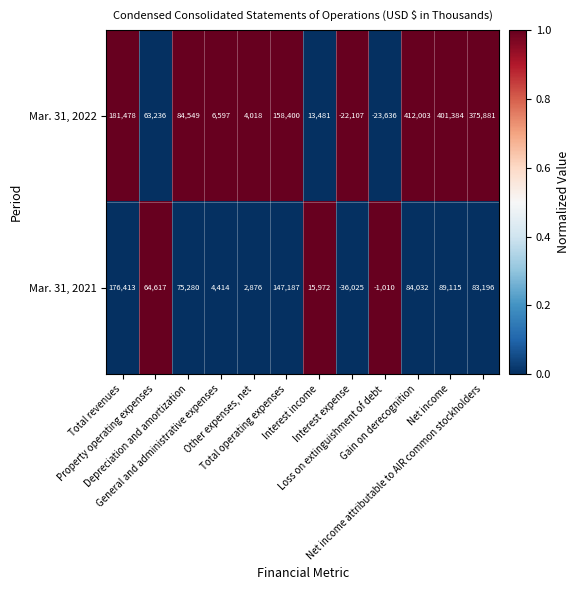

Which label corresponds to the largest value in the chart?

Gain on derecognition